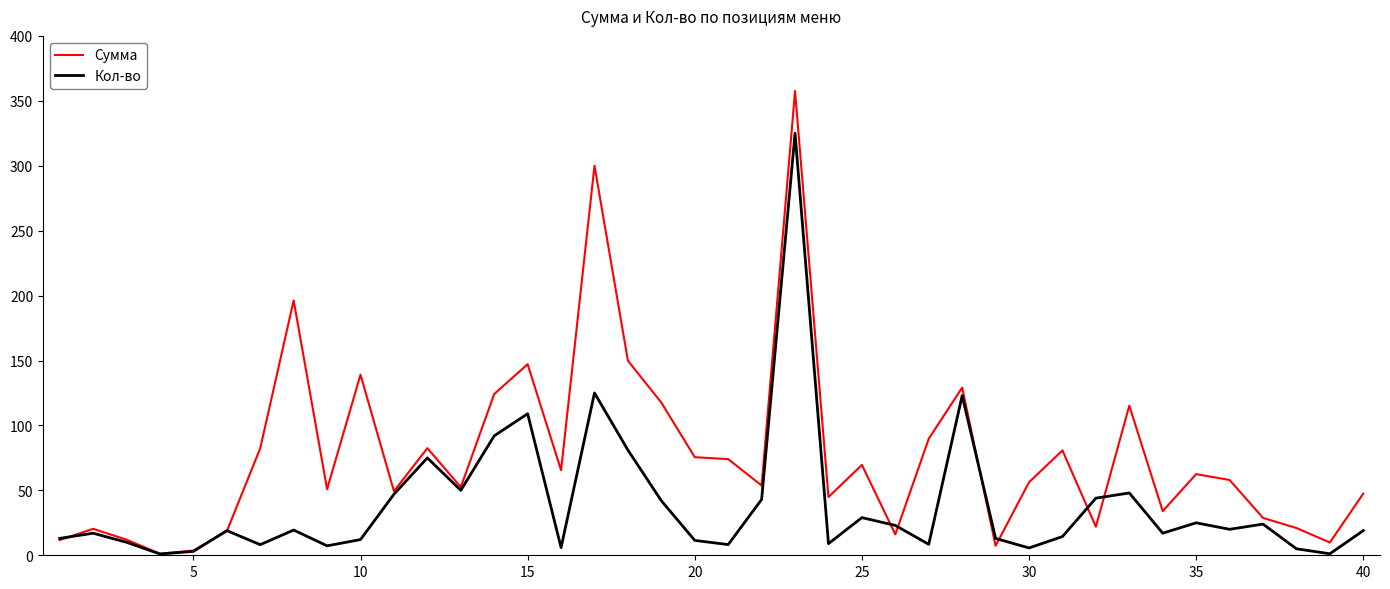

What are all the series names shown in the legend?

Сумма, Кол-во